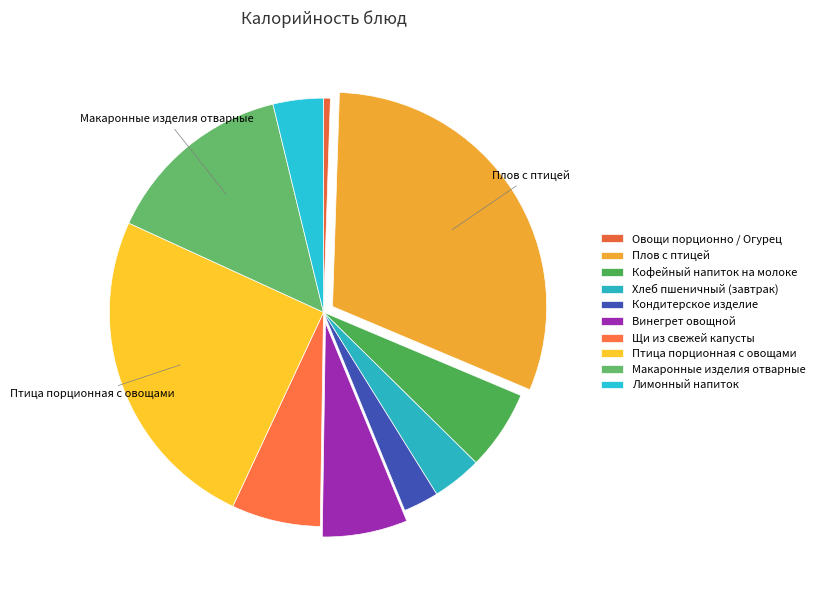

What is the ratio of the value at Птица порционная с овощами to the value at Овощи порционно / Огурец?

48.4